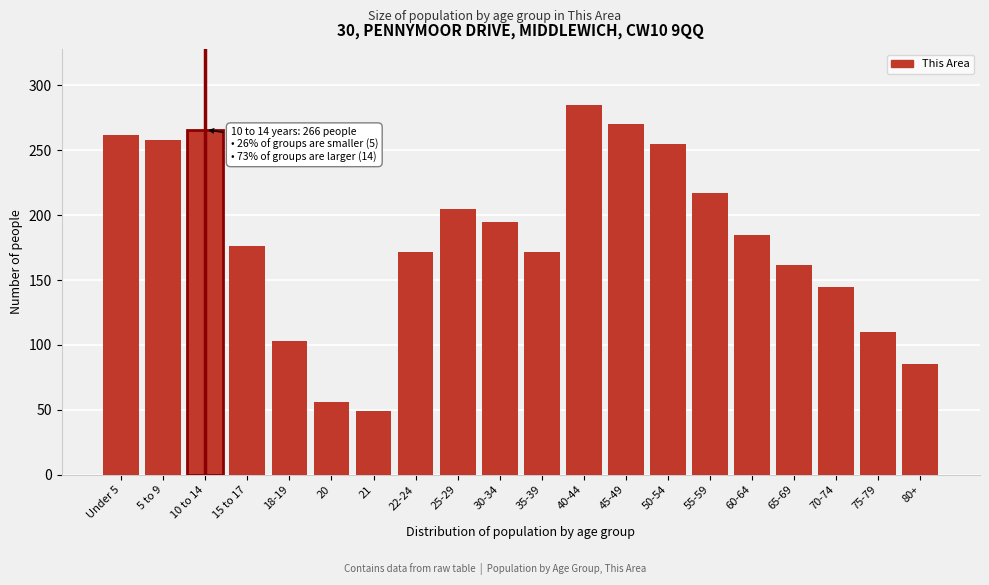

Reading left to right, what are all the values shown in this chart?

262	258	266	176	103	56	49	172	205	195	172	285	270	255	217	185	162	145	110	85